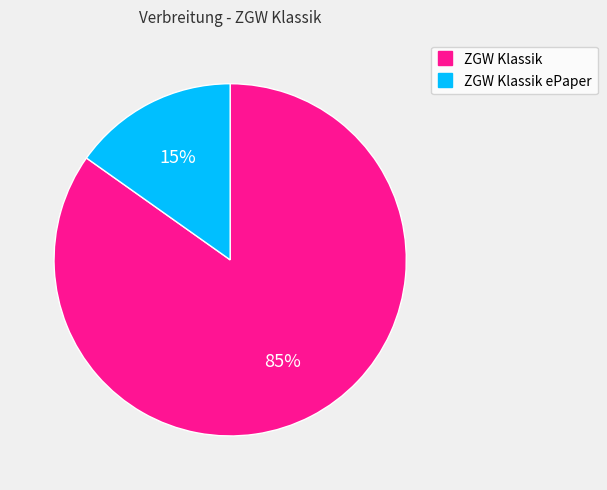

Does any single category account for the majority?

Yes